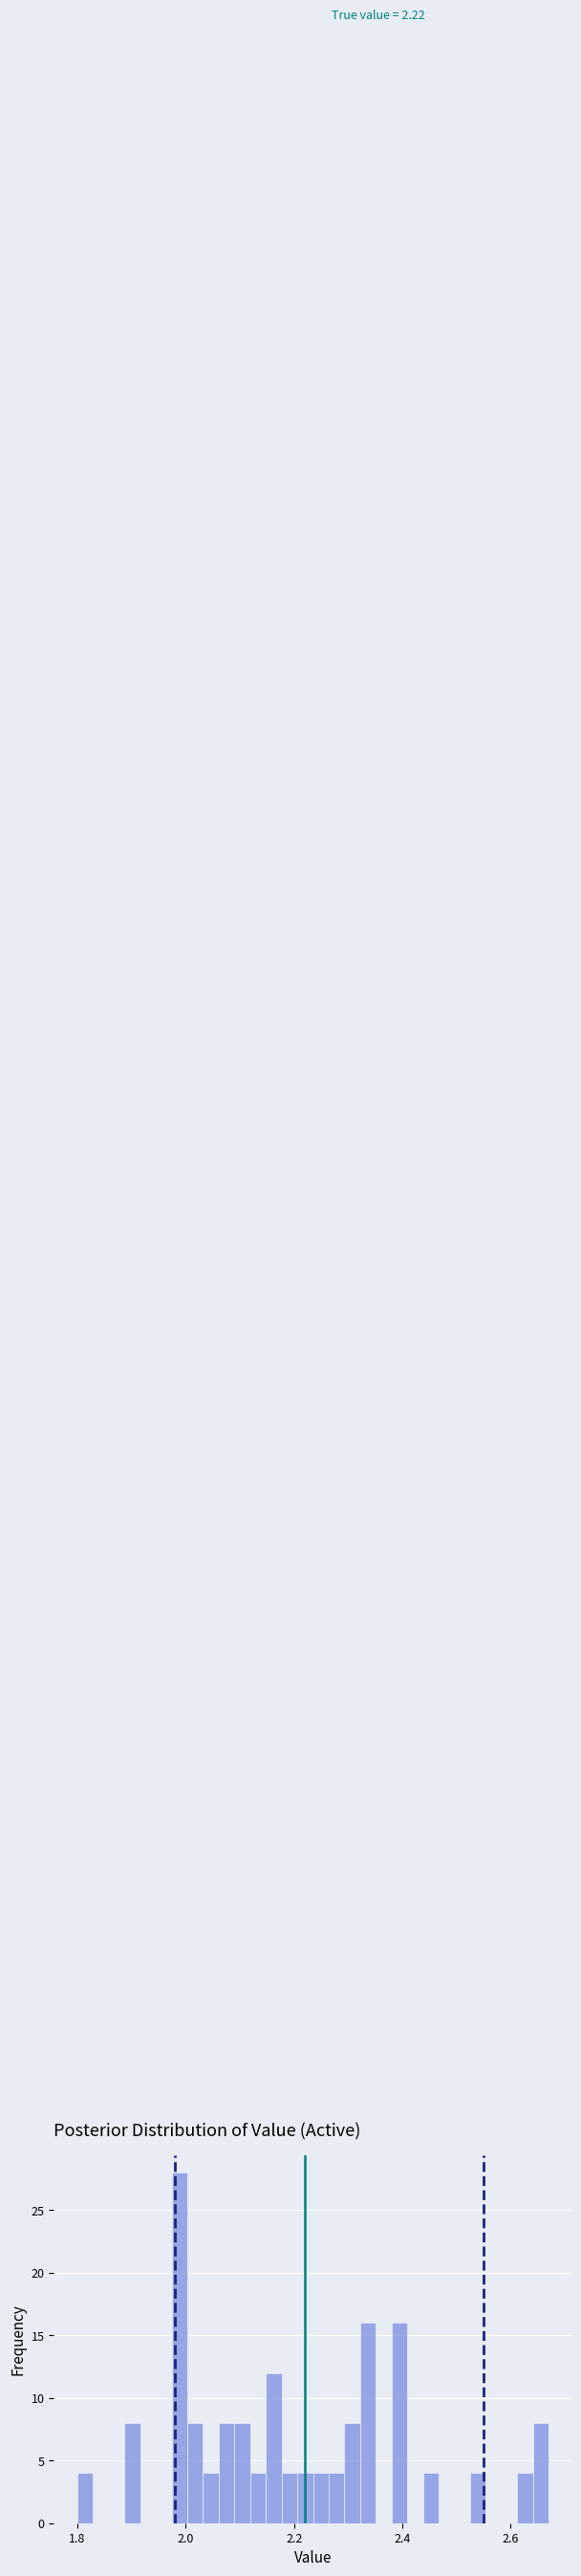

Around what value on the x-axis is the tallest bar? Give the approximate position of its centre, as read against the axis.

1.98